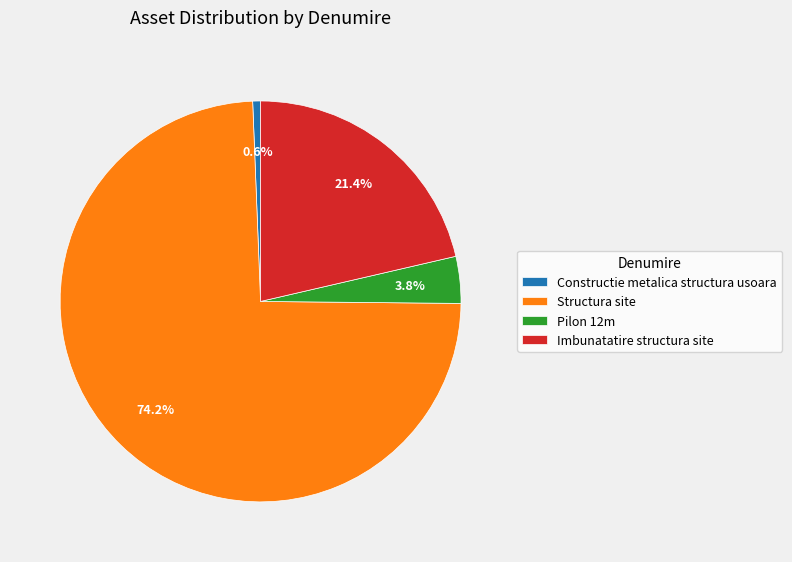

What is the largest slice in the pie chart?

Structura site